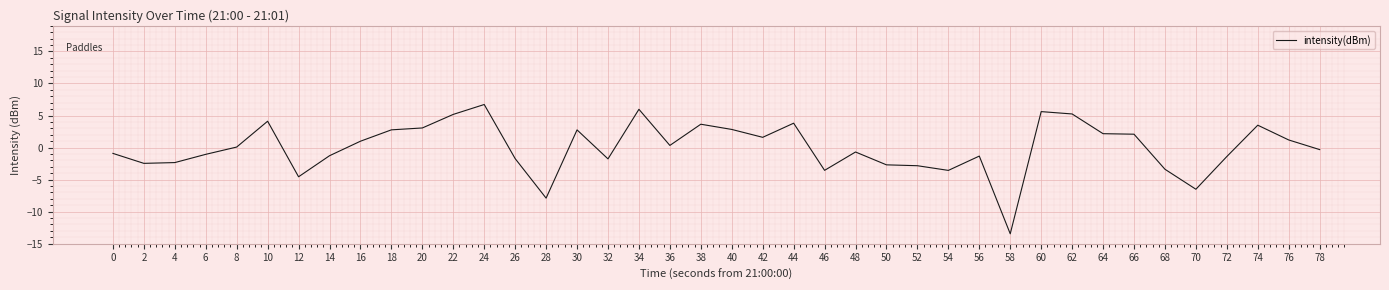

Which label corresponds to the largest value in the chart?

24